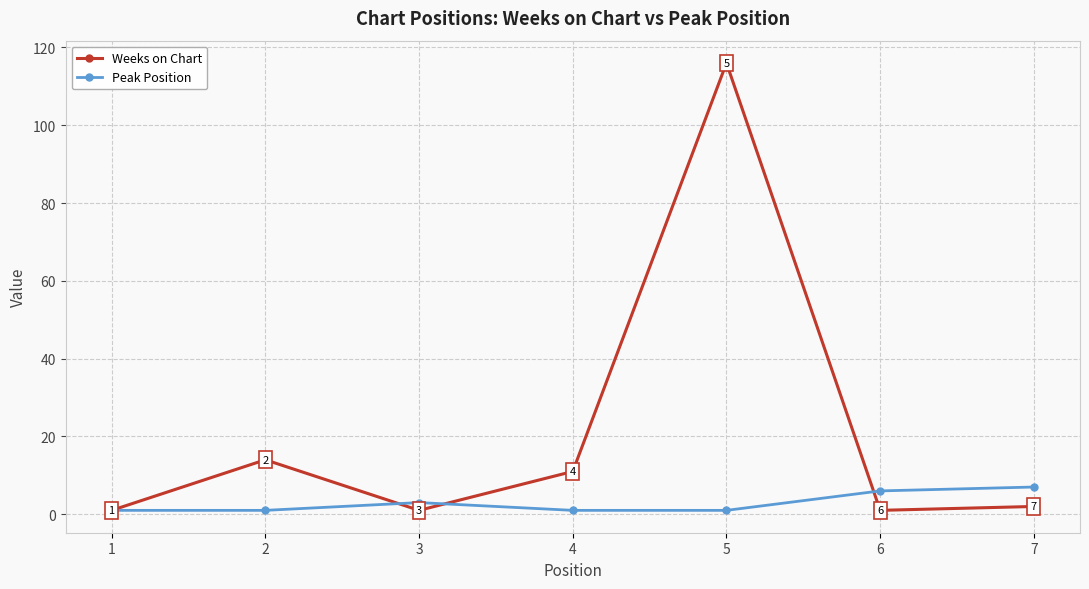

Which category has the highest value in the Weeks on Chart series?

5